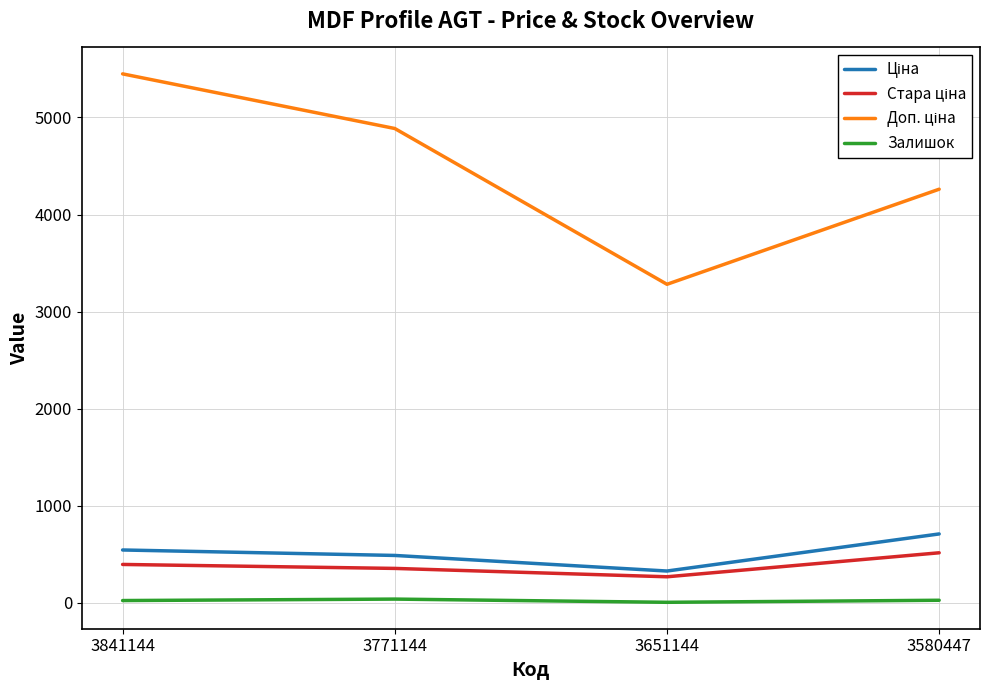

What is the spread (max minus min) of values at 3580447?

4233.8